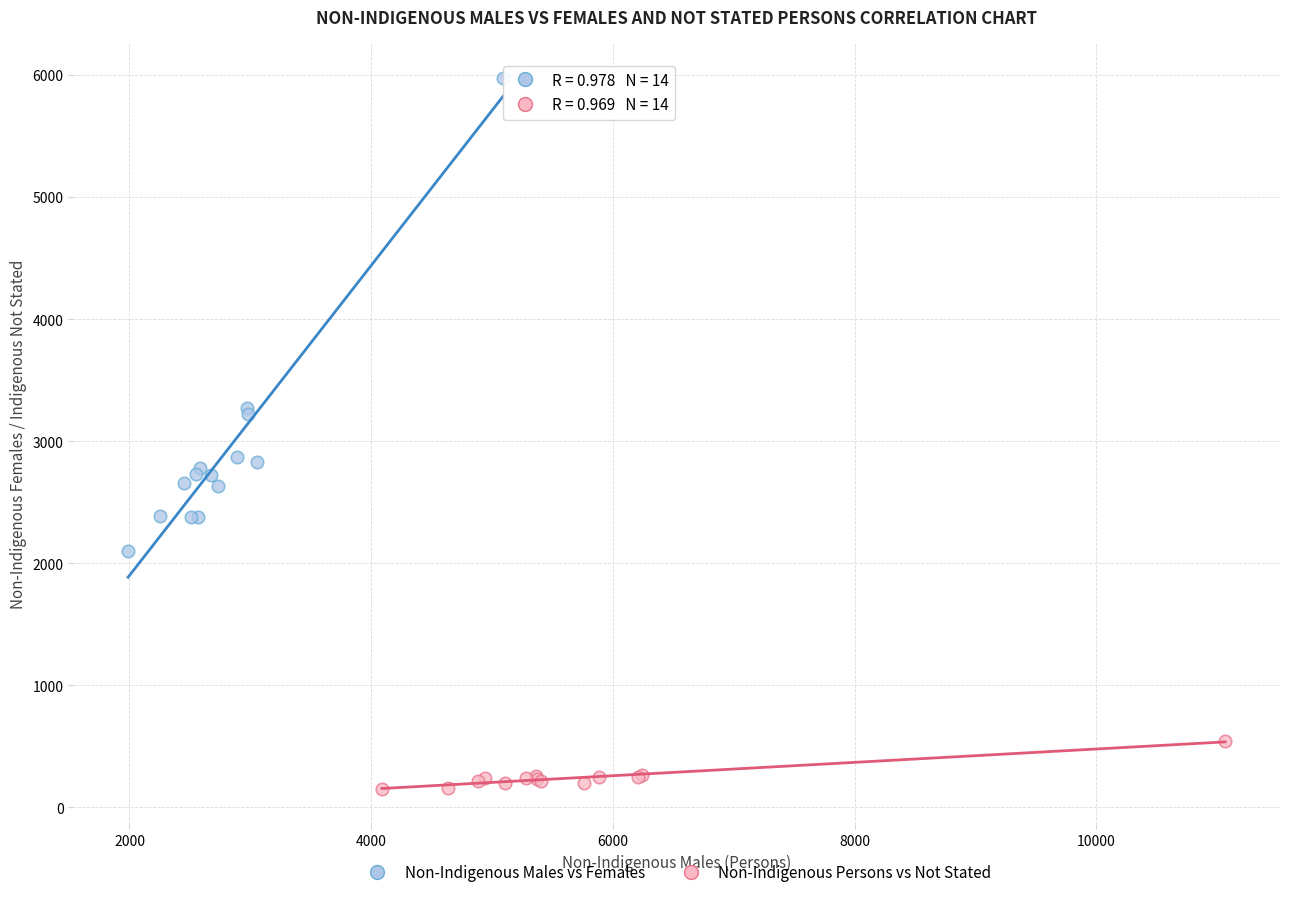

Which series contains the highest Y value?

Non-Indigenous Males vs Females